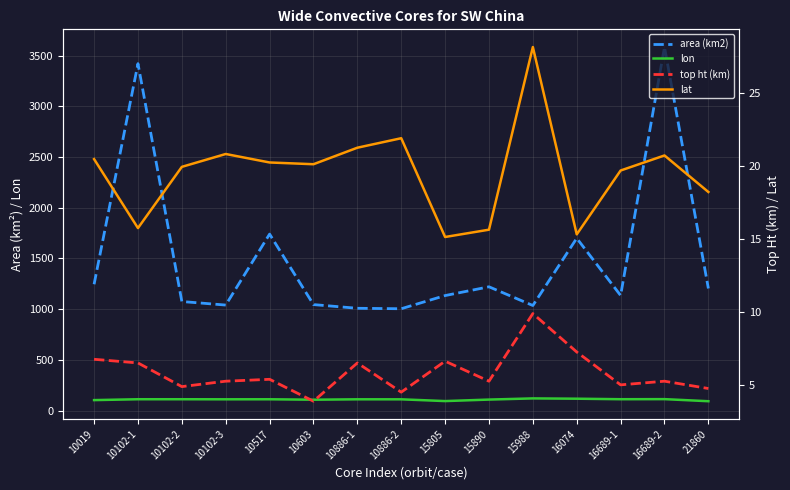

At how many categories does at least one series exceed 74?

15